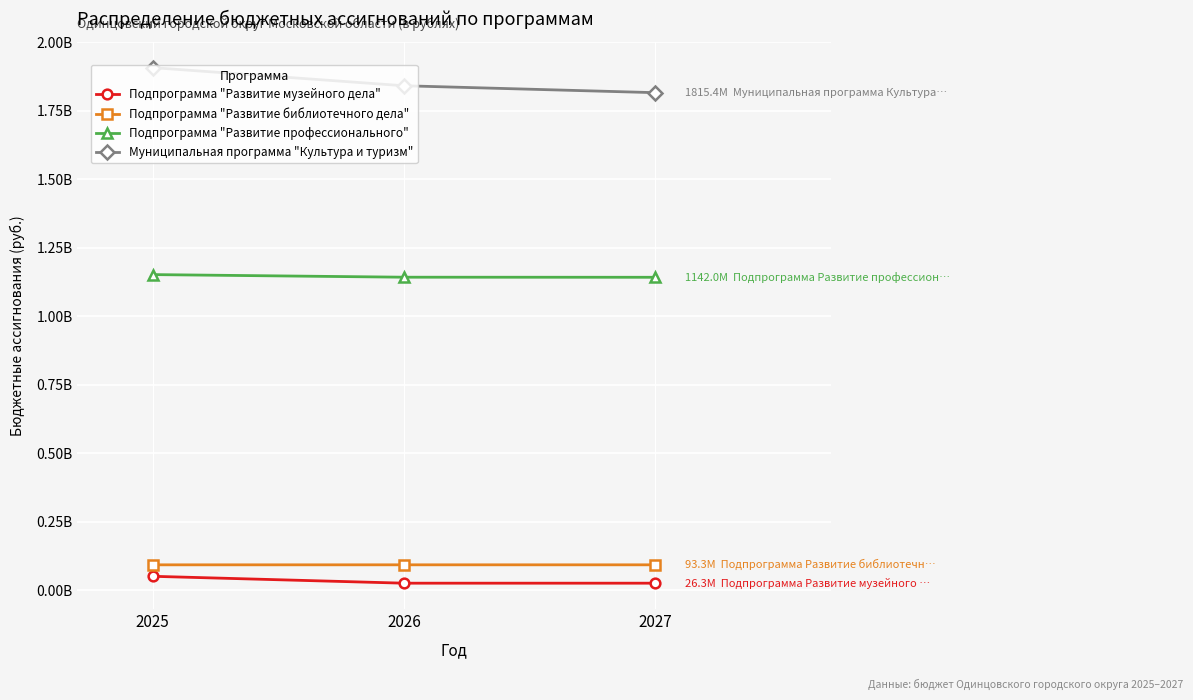

Which series has the largest range (max minus min)?

Муниципальная программа "Культура и туризм"